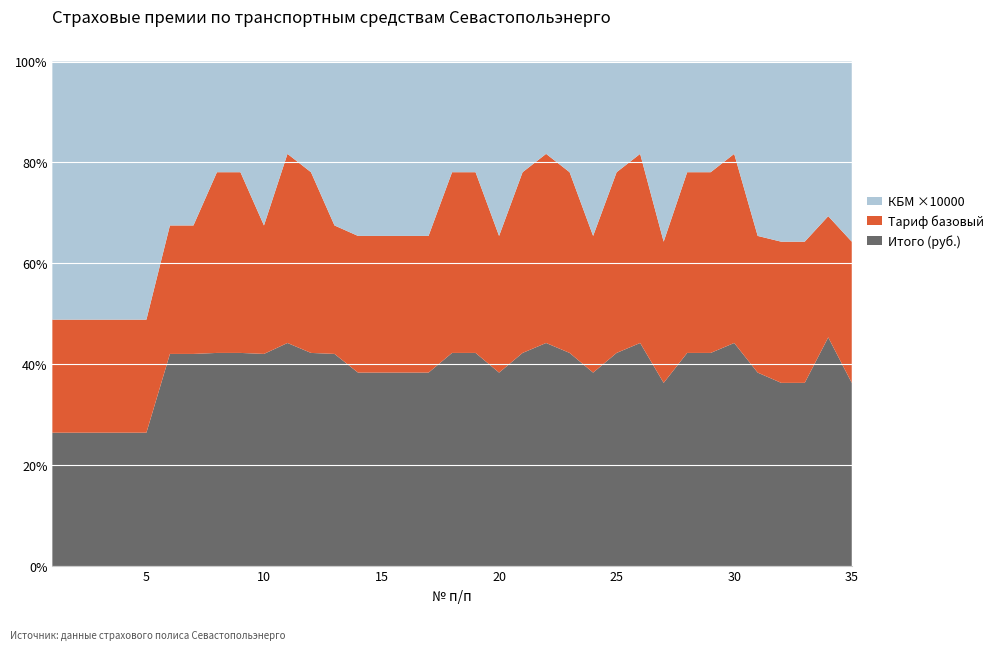

Reading left to right, extract all data points from this chart.

Итого (руб.): 1=3771.2	2=3771.2	3=3771.2	4=3771.2	5=3771.2	6=9446.7	7=9446.7	8=14057.7	9=14057.7	10=9446.7	11=17637.9	12=14057.7	13=9446.7	14=8097.1	15=8097.1	16=8097.1	17=8097.1	18=14057.7	19=14057.7	20=8097.1	21=14057.7	22=17637.9	23=14057.7	24=8097.1	25=14057.7	26=17637.9	27=7422.4	28=14057.7	29=14057.7	30=17637.9	31=8097.1	32=7422.4	33=7422.4	34=10796.2	35=7422.4
Тариф базовый: 1=3198.0	2=3198.0	3=3198.0	4=3198.0	5=3198.0	6=5722.0	7=5722.0	8=11921.0	9=11921.0	10=5722.0	11=14957.0	12=11921.0	13=5722.0	14=5722.0	15=5722.0	16=5722.0	17=5722.0	18=11921.0	19=11921.0	20=5722.0	21=11921.0	22=14957.0	23=11921.0	24=5722.0	25=11921.0	26=14957.0	27=5722.0	28=11921.0	29=11921.0	30=14957.0	31=5722.0	32=5722.0	33=5722.0	34=5722.0	35=5722.0
КБМ: 1=0.7	2=0.7	3=0.7	4=0.7	5=0.7	6=0.7	7=0.7	8=0.7	9=0.7	10=0.7	11=0.7	12=0.7	13=0.7	14=0.7	15=0.7	16=0.7	17=0.7	18=0.7	19=0.7	20=0.7	21=0.7	22=0.7	23=0.7	24=0.7	25=0.7	26=0.7	27=0.7	28=0.7	29=0.7	30=0.7	31=0.7	32=0.7	33=0.7	34=0.7	35=0.7